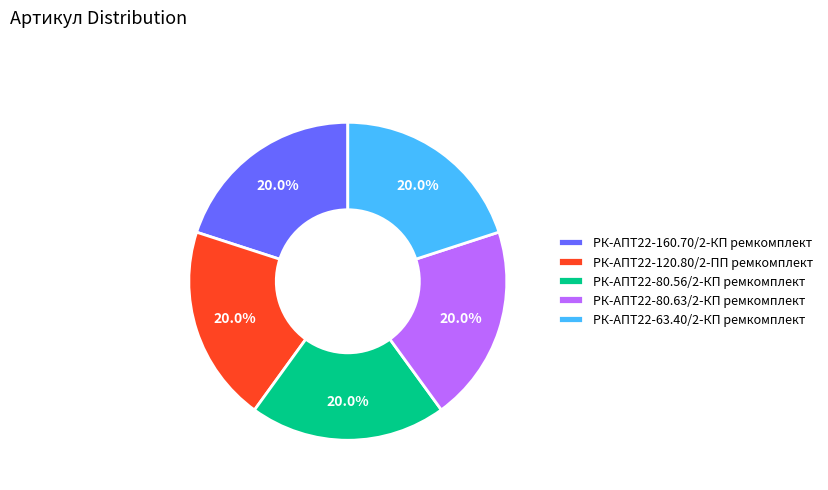

Does any single category account for the majority?

No